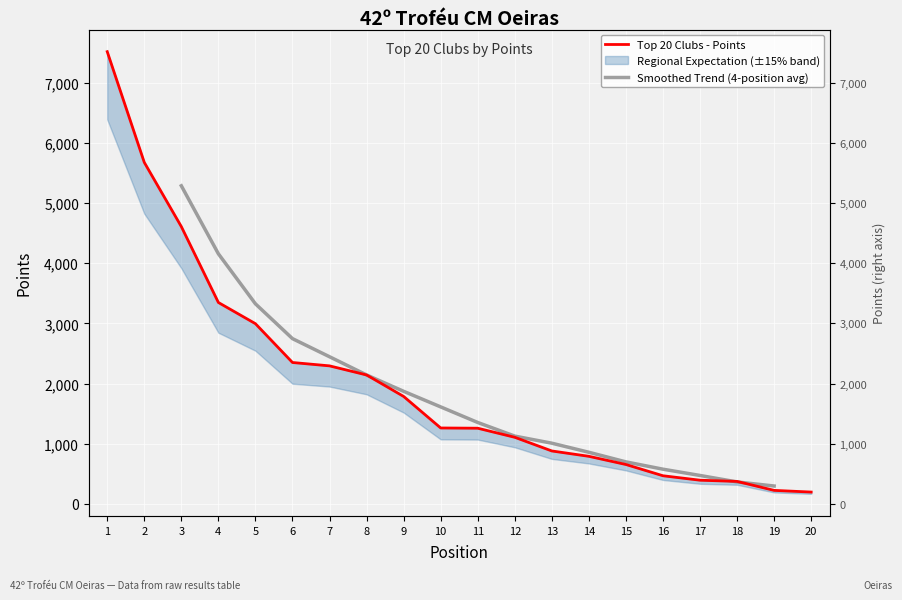

The value at 7 is 2293. True or false?

True